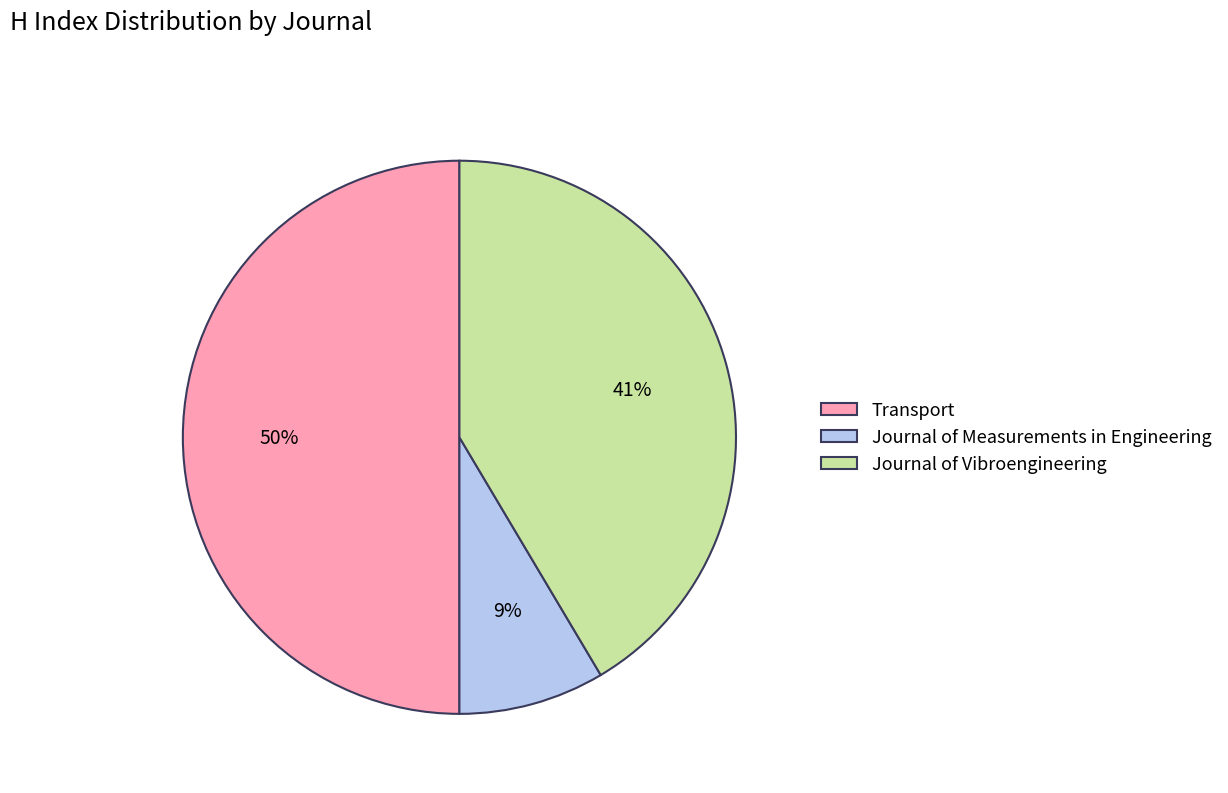

Count the number of slices in the pie.

3